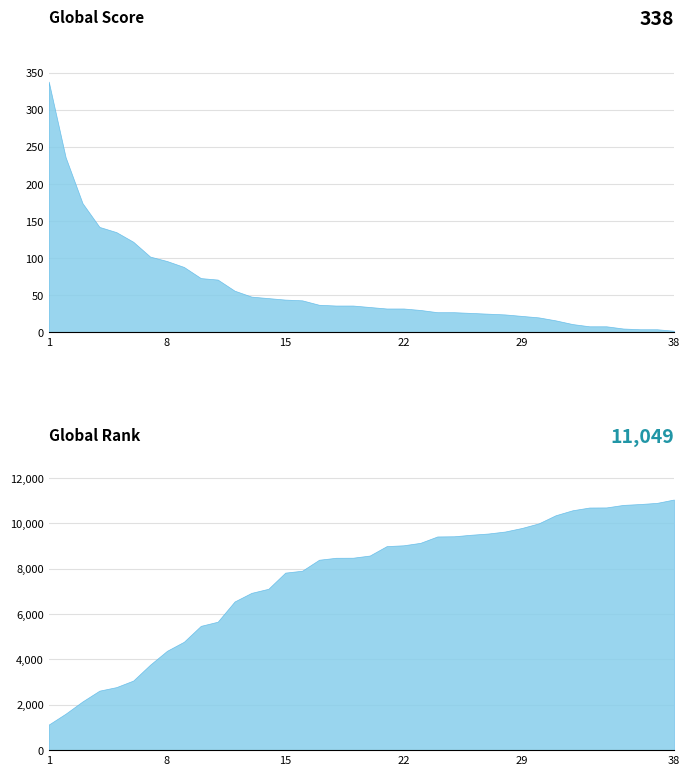

Reading right to left, extract all data points from this chart.

Global Score: 38=2	37=4	36=4	35=5	34=8	33=8	32=11	31=16	30=20	29=22	28=24	27=25	26=26	25=27	24=27	23=30	22=32	21=32	20=34	19=36	18=36	17=37	16=43	15=44	14=46	13=48	12=56	11=71	10=73	9=88	8=96	7=102	6=122	5=135	4=142	3=174	2=236	1=338
Global Rank: 38=11049	37=10901	36=10850	35=10811	34=10700	33=10696	32=10575	31=10355	30=9997	29=9794	28=9637	27=9549	26=9496	25=9429	24=9420	23=9140	22=9031	21=8994	20=8579	19=8483	18=8480	17=8394	16=7910	15=7826	14=7114	13=6934	12=6554	11=5662	10=5479	9=4778	8=4379	7=3766	6=3067	5=2778	4=2623	3=2148	2=1608	1=1128